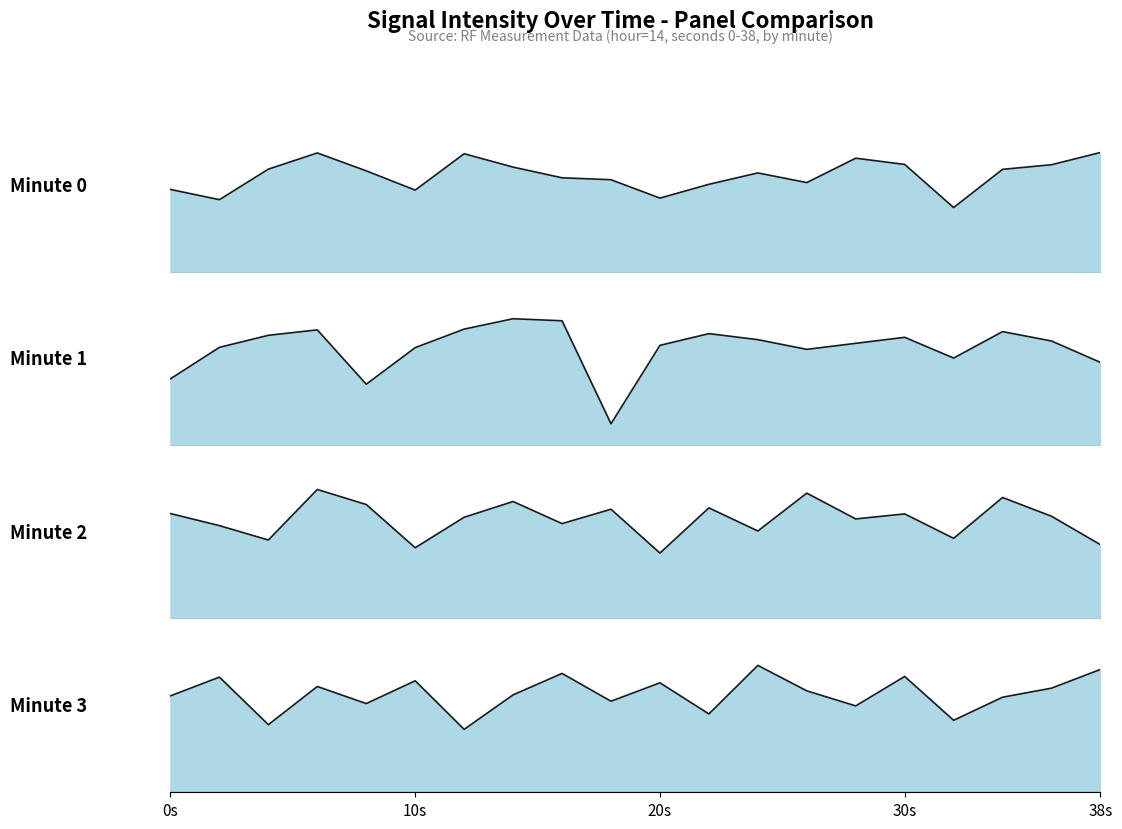

What is the value of the Minute 1 point at the 9th from the left?

37.3